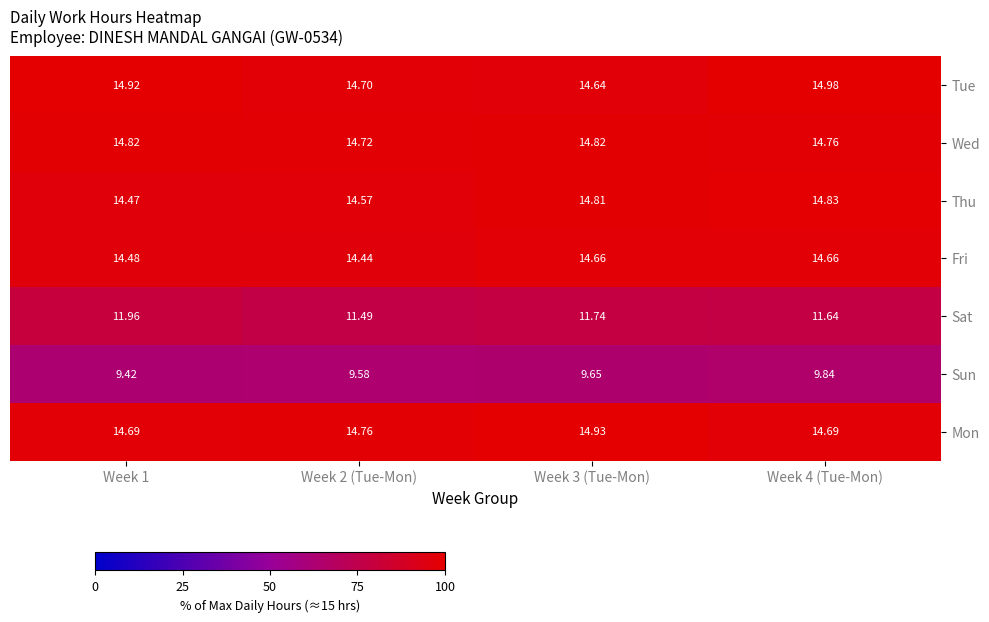

Which series has the widest spread of values?

Sat